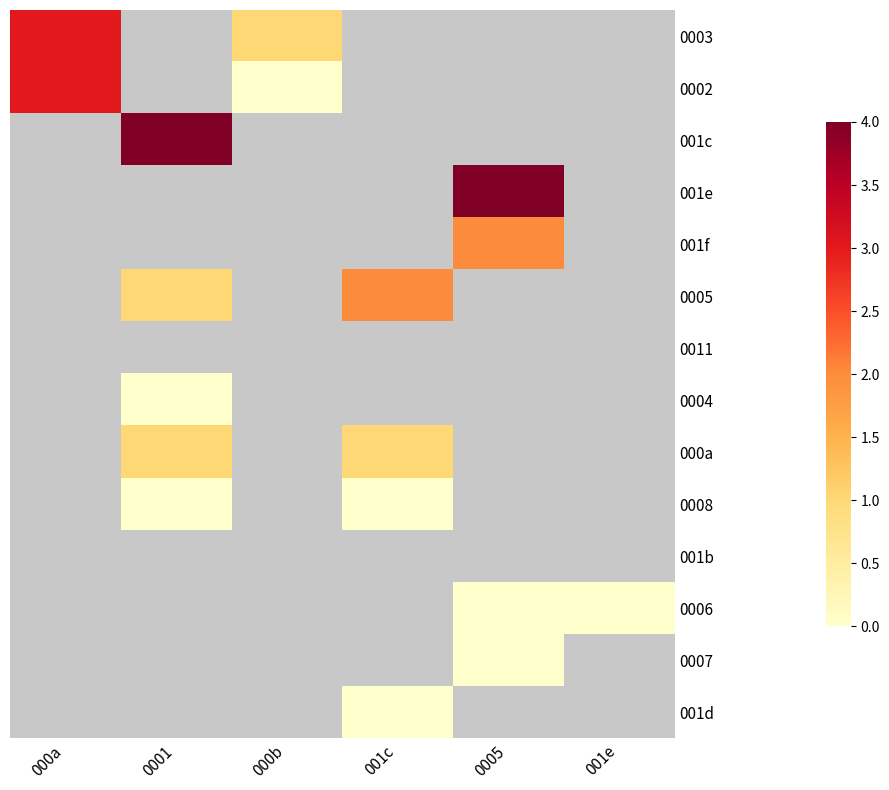

Which has a higher value, 001c or 0001?

0001